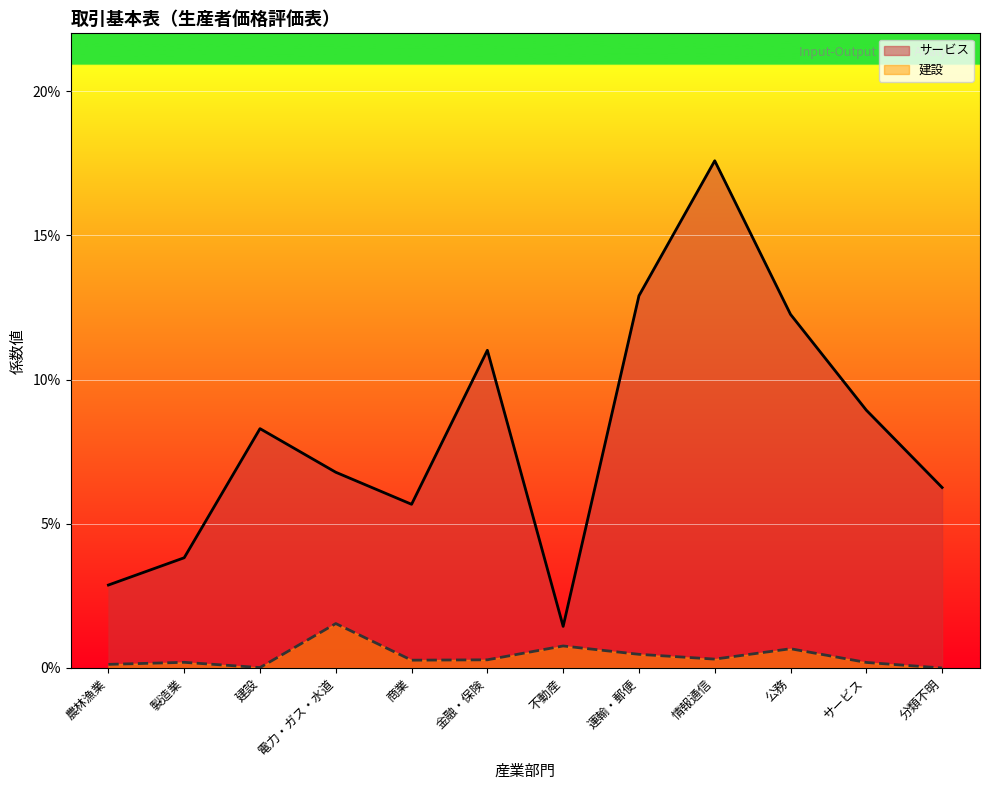

The value of サービス at 電力・ガス・水道 is 0.0. True or false?

False